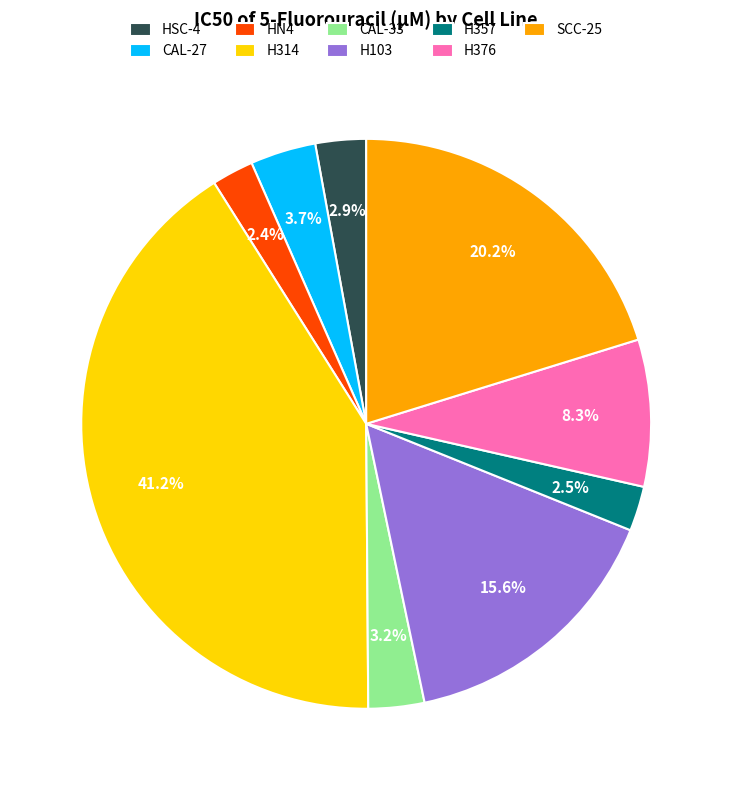

To the nearest percent, what portion does HN4 represent?

2%